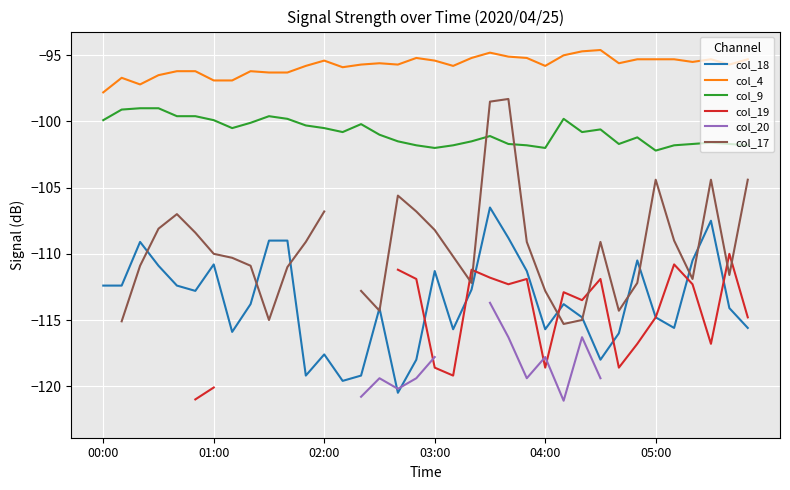

True or false: col_4 and col_9 cross at least once.

False